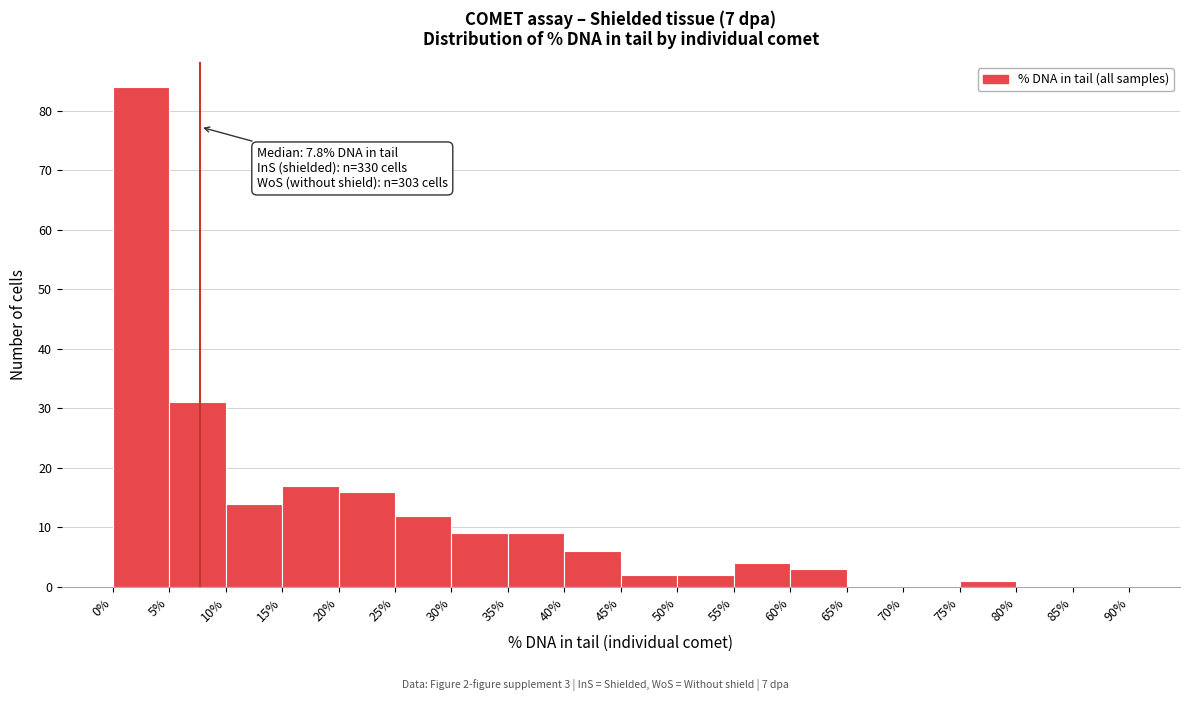

Over which range of the x-axis is the bar tallest?

0% to 5%